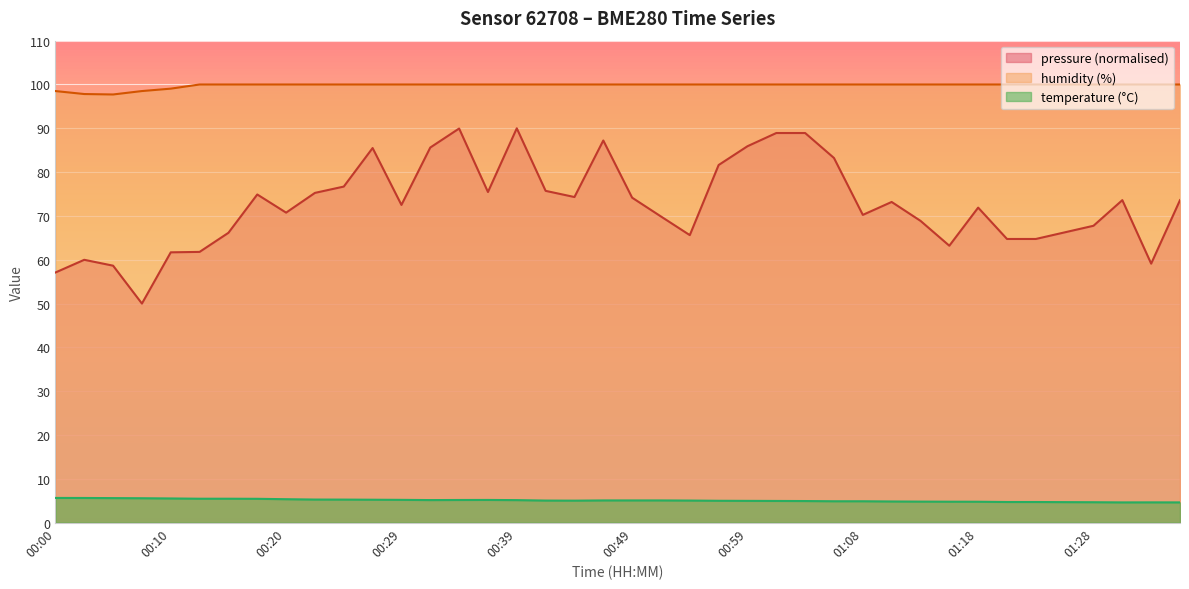

Between 01:13 and 01:16, which is larger?

01:13